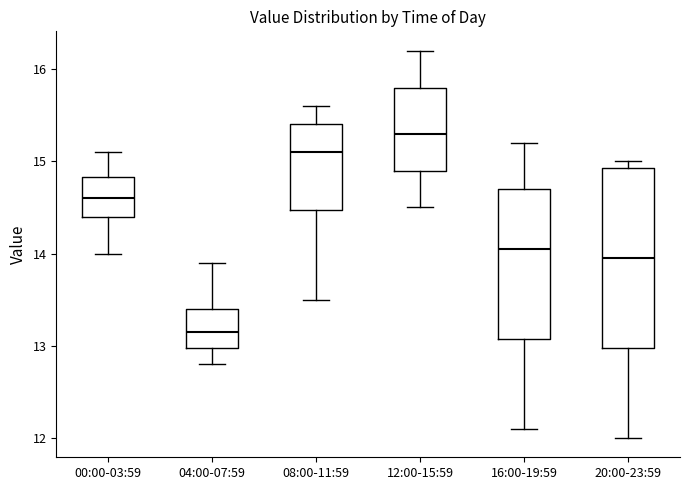

Where does the lower whisker of the box for 00:00-03:59 end on the y-axis? The values are not printed on the chart, so give them approximately, as read against the axis.

14.0